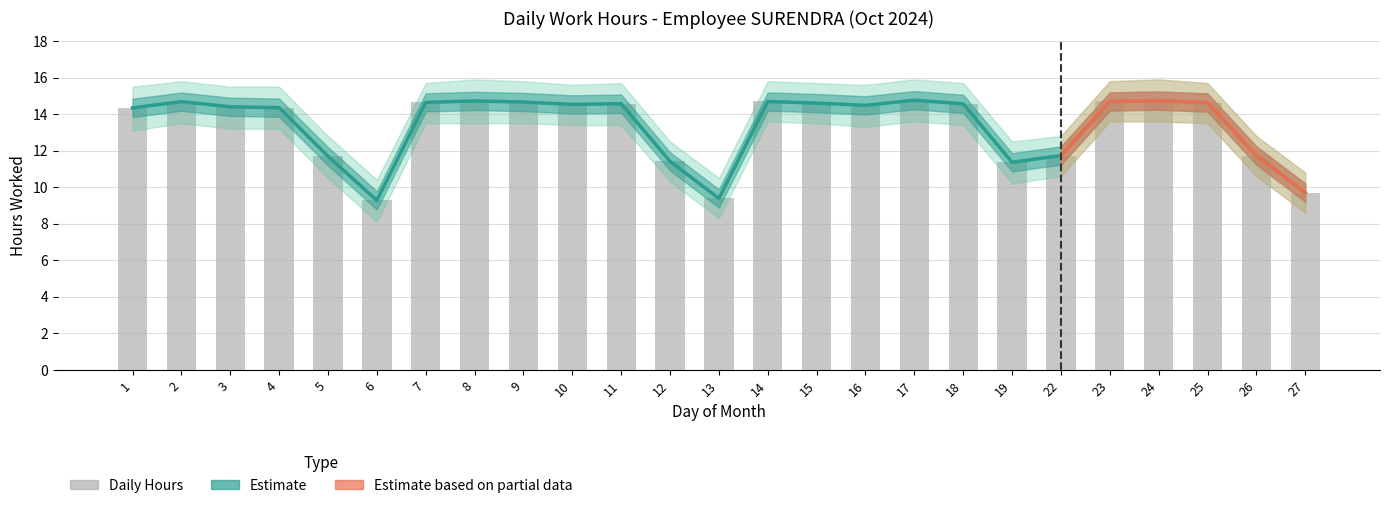

True or false: Low_upper has a value of 11.7 at 22.

True